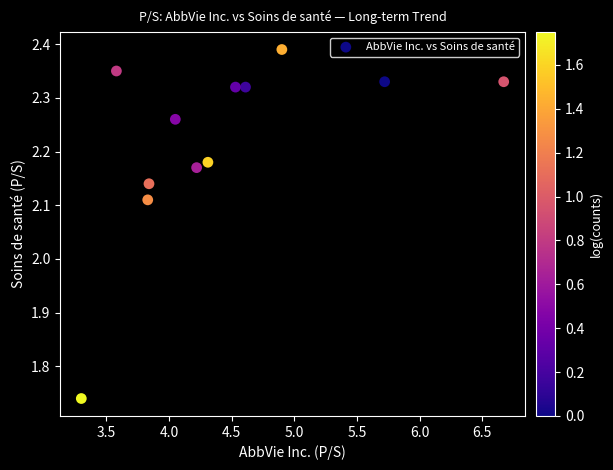

What is the range of X values (max minus min)?

3.4